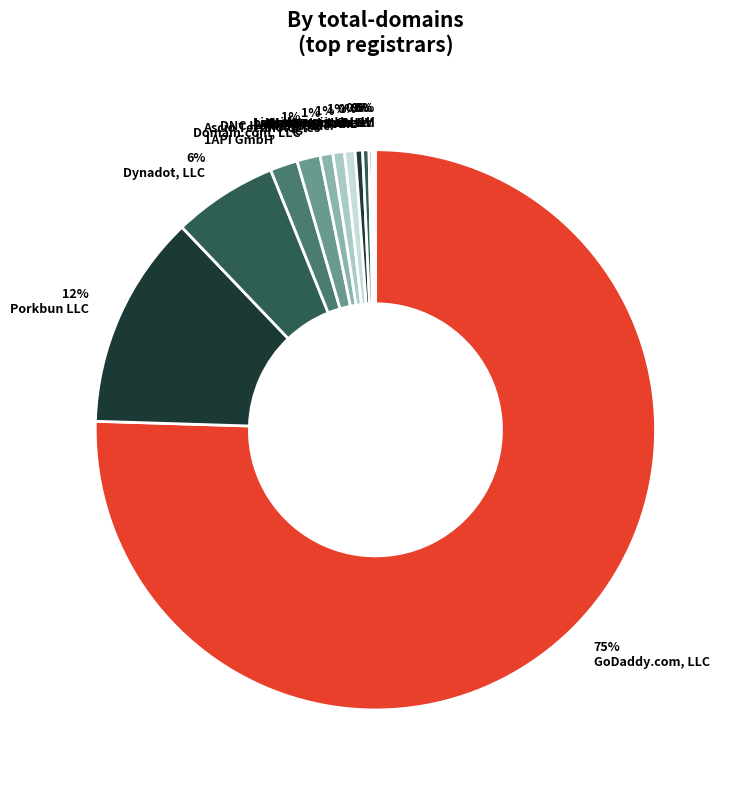

To the nearest percent, what is the difference between the largest and smallest slice percentages?

75%